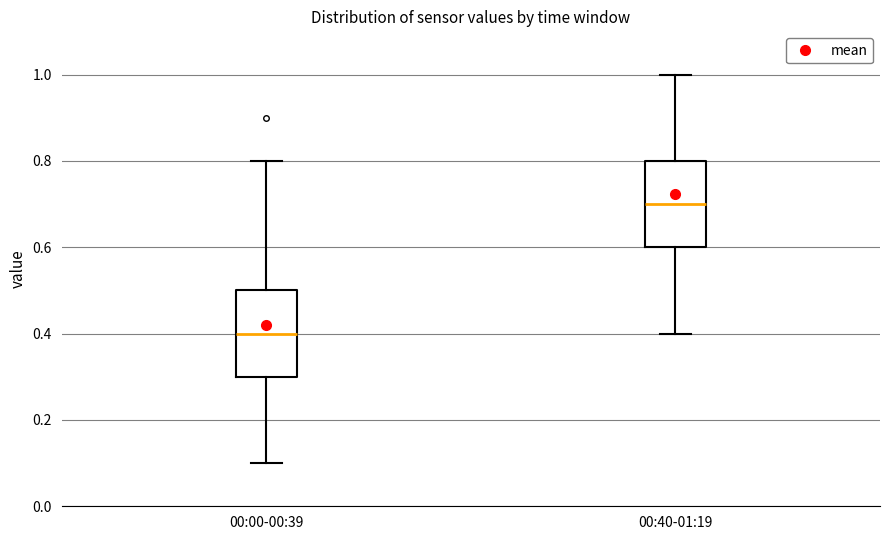

Reading left to right, read every box against the y-axis: the position of its median line, the range the box covers, and the ends of its whiskers. The values are not printed on the chart, so give them approximately, as read against the axis.

00:00-00:39: median 0.4, box 0.3 to 0.5, whiskers 0.1 to 0.8
00:40-01:19: median 0.7, box 0.6 to 0.8, whiskers 0.4 to 1.0